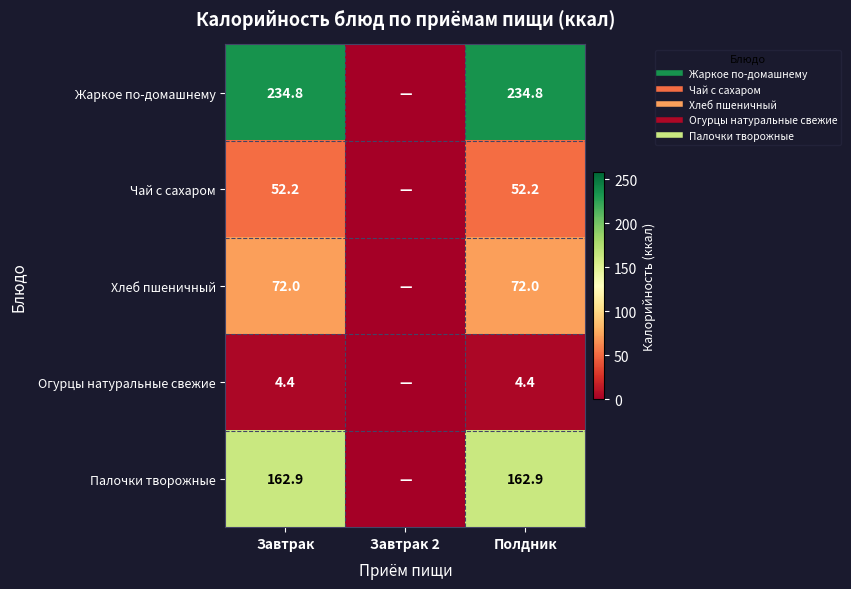

Which series has the largest range (max minus min)?

Жаркое по-домашнему